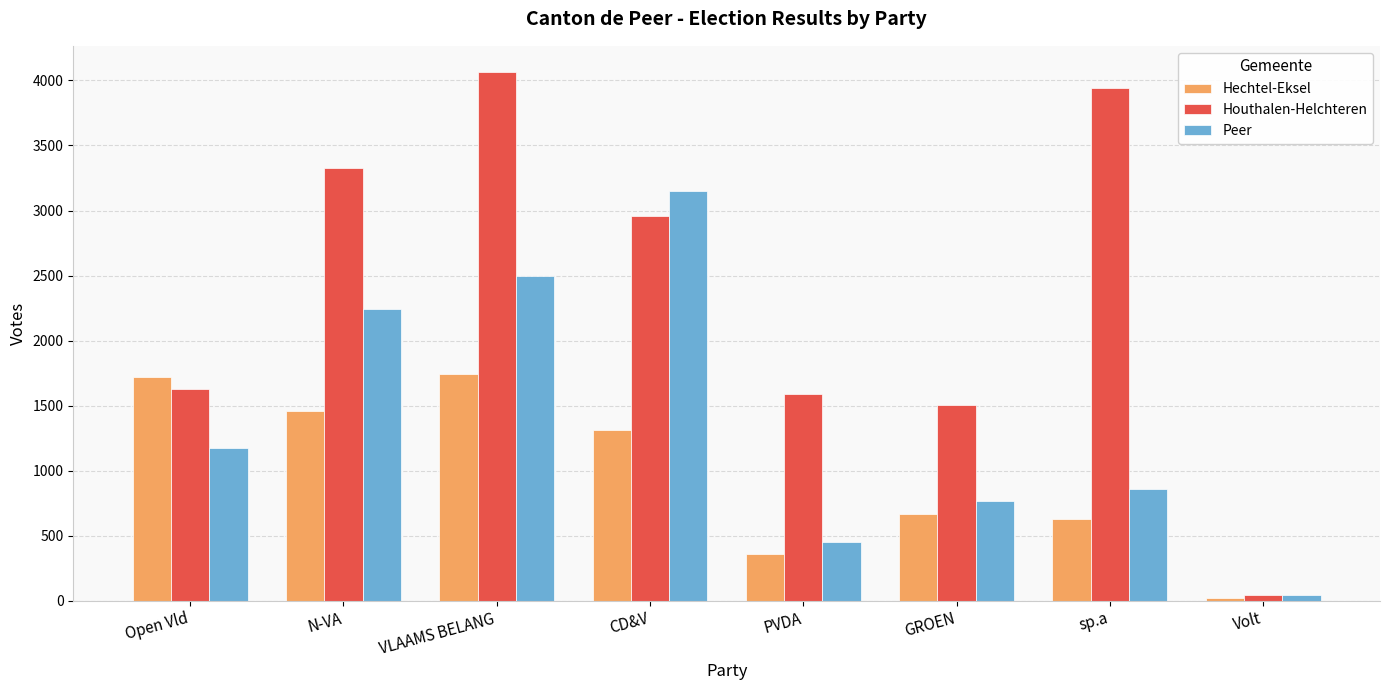

What is the value of the Houthalen-Helchteren bar at the 5th from the left?

1591